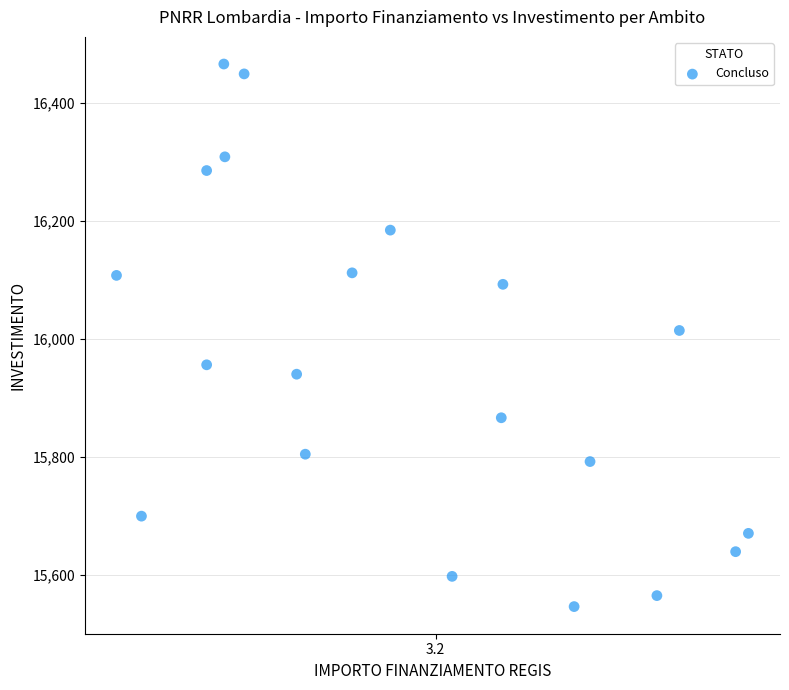

What is the range of Y values (max minus min)?

919.2